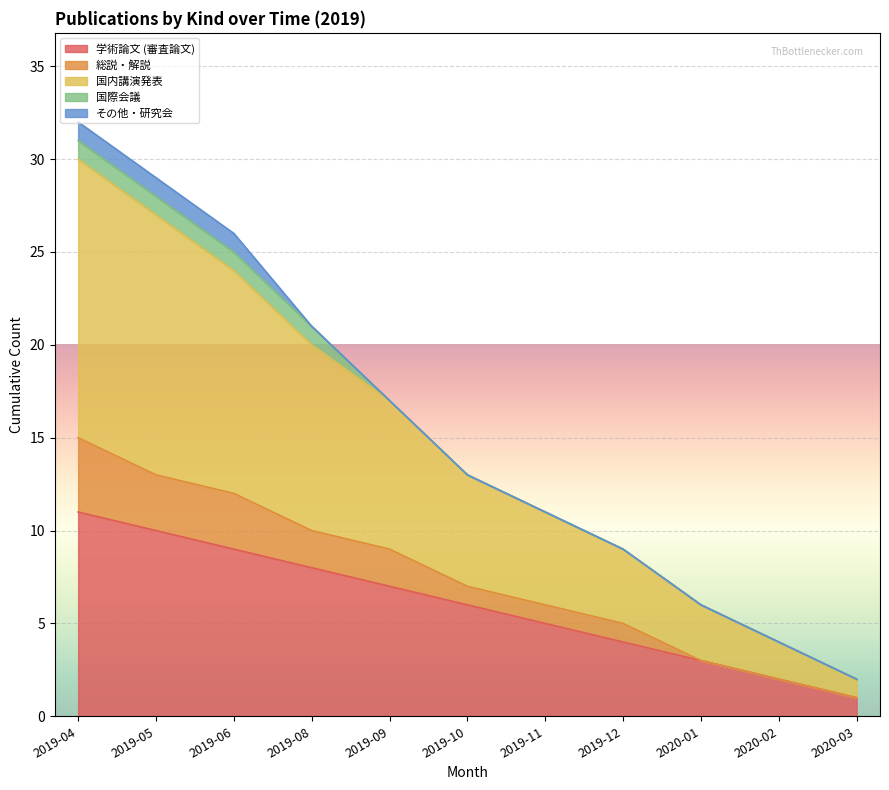

True or false: 国内講演発表 and 総説・解説 intersect in this chart.

False